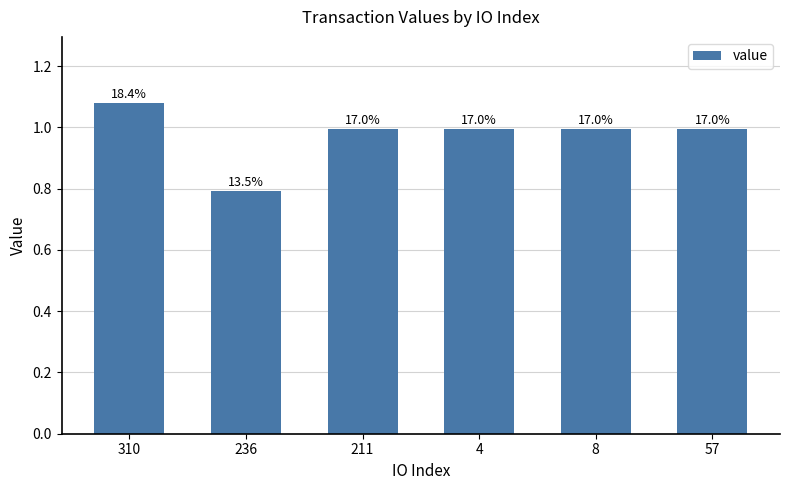

At which label is the value closest to 0?

236